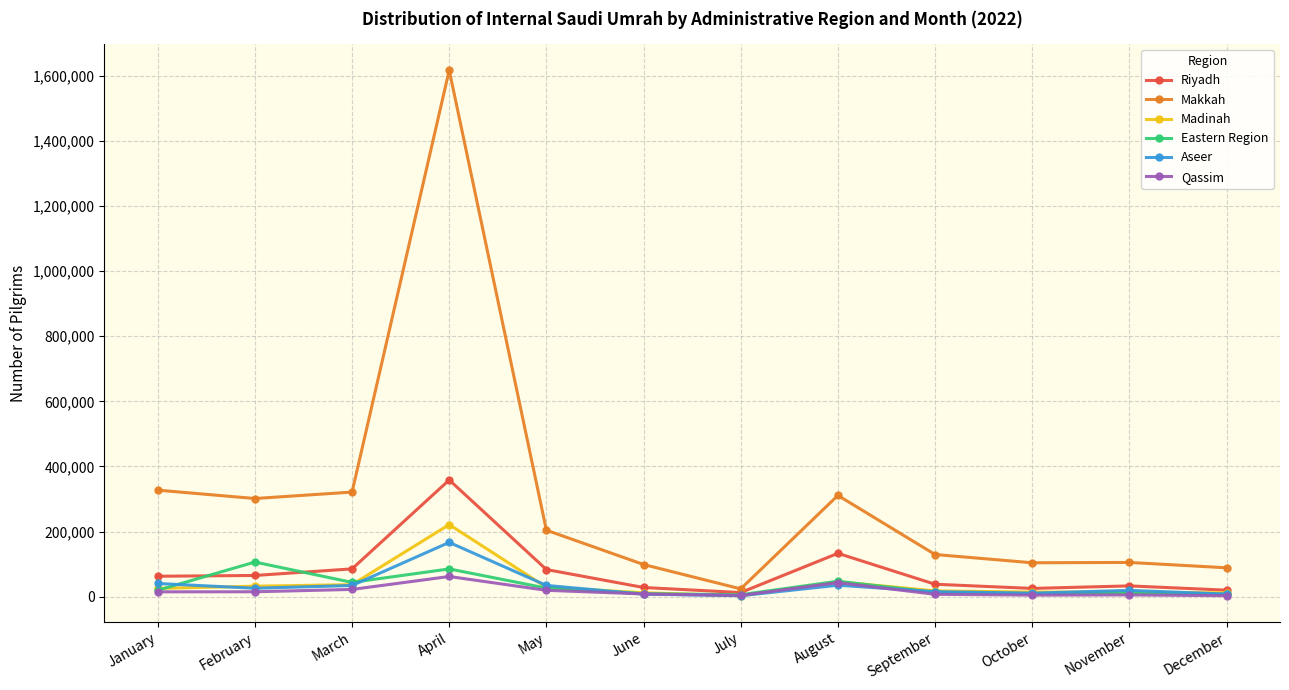

Which series changed the most between January and December?

Makkah